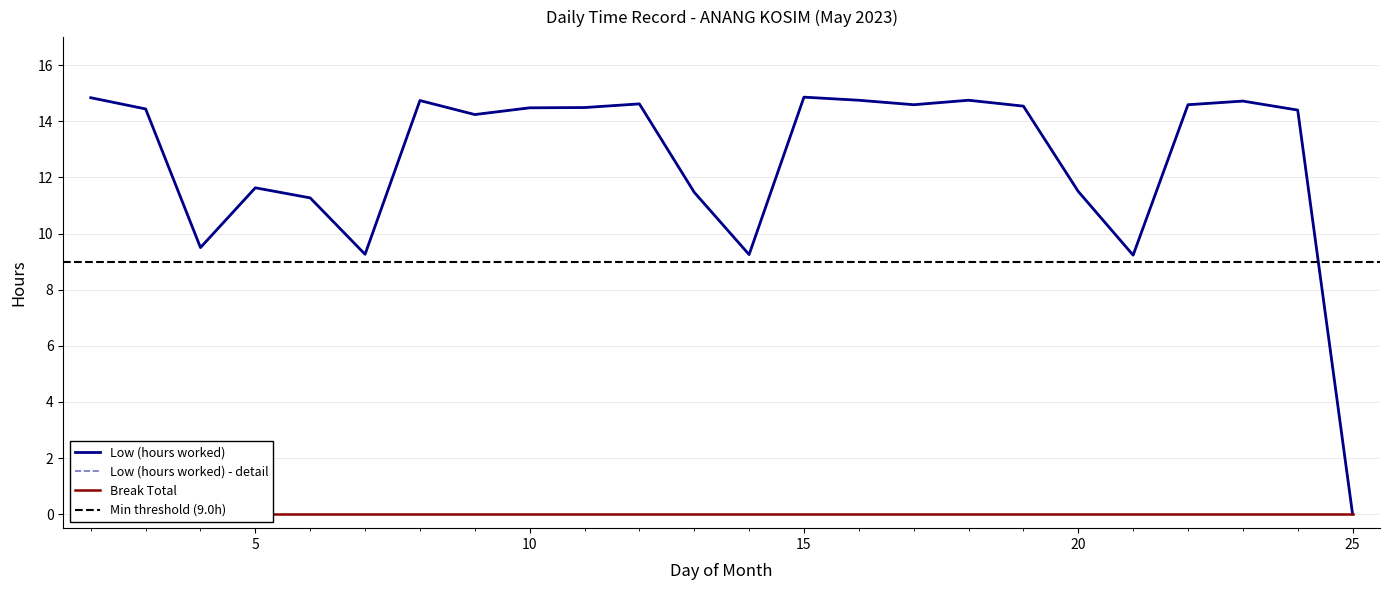

What is the difference between the maximum and minimum values?

14.9